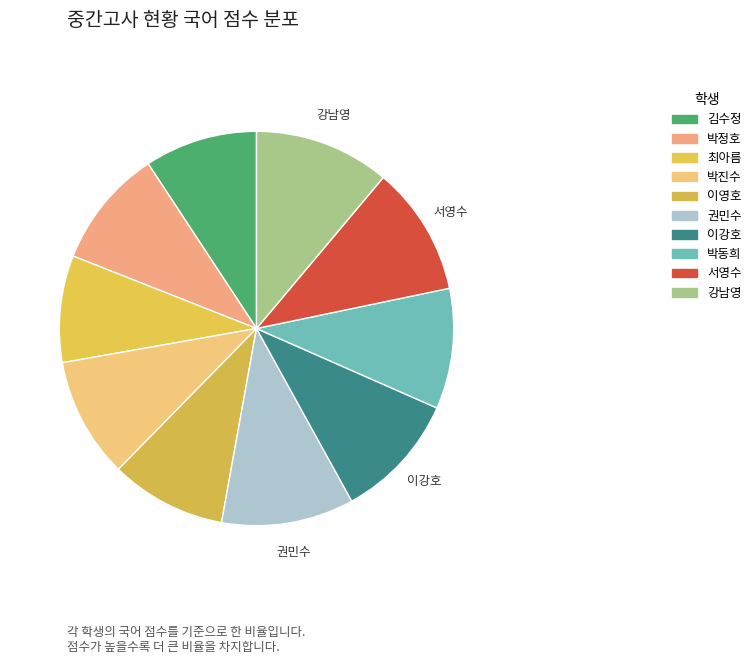

To the nearest percent, what is the average slice percentage?

10%